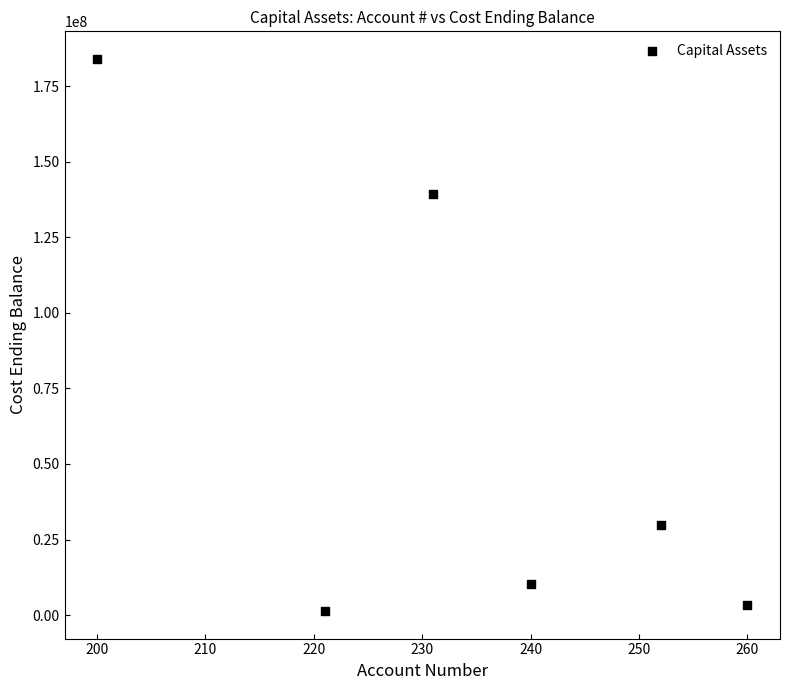

What Y value in the scatter plot is closest to 92662364?

139334168